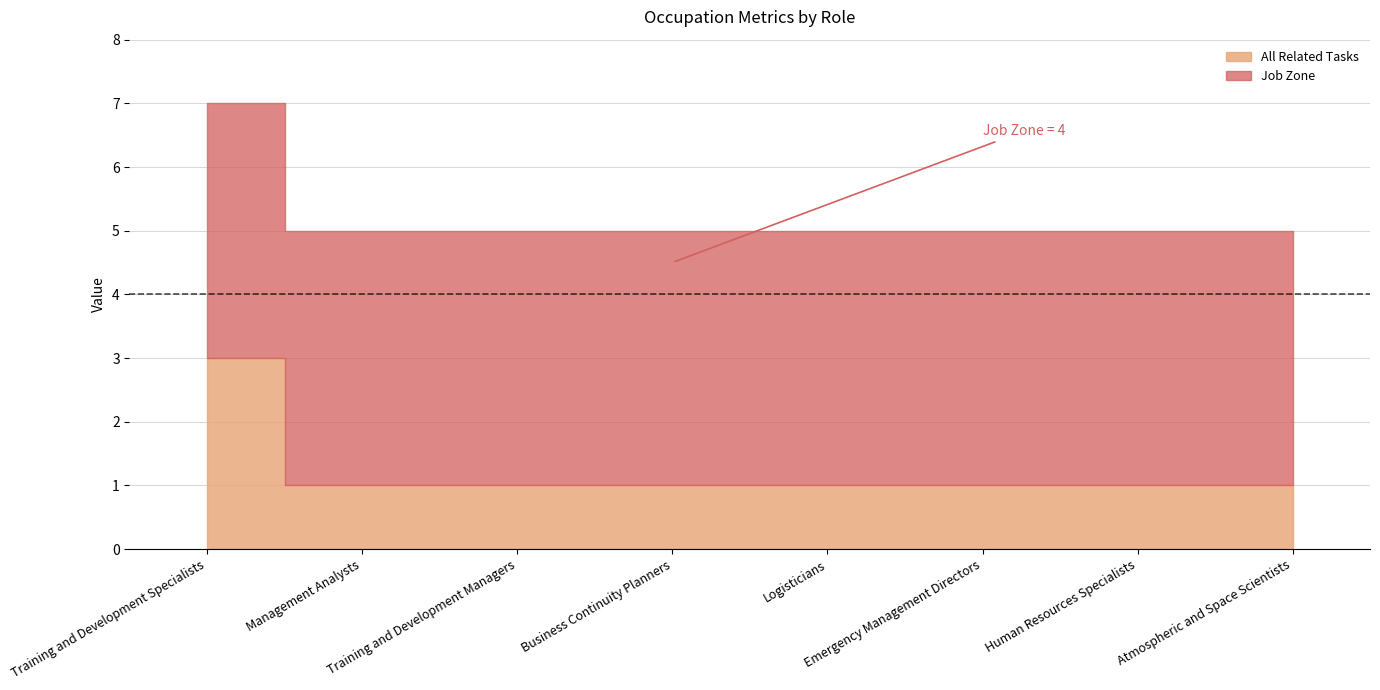

True or false: Job Zone has more than 1 points higher than both neighbors.

False